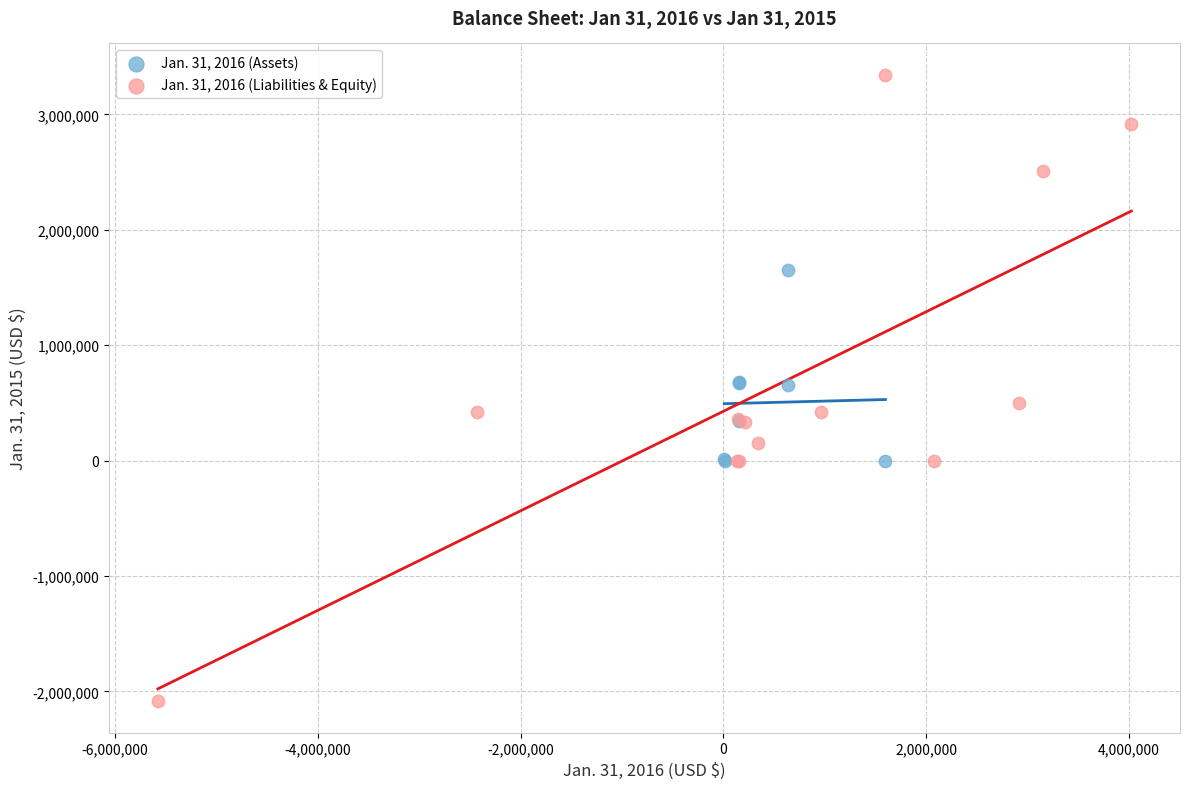

What are all the series names shown in the legend?

Jan. 31, 2016 (Assets), Jan. 31, 2016 (Liabilities & Equity)